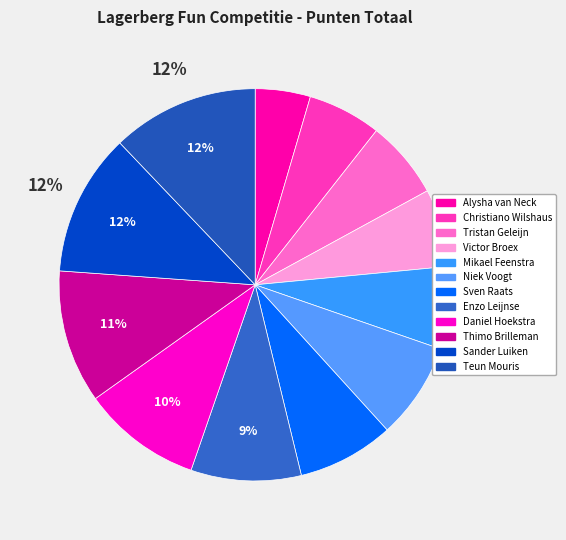

To the nearest percent, what is the difference between the Sander Luiken and Mikael Feenstra slice percentages?

5%